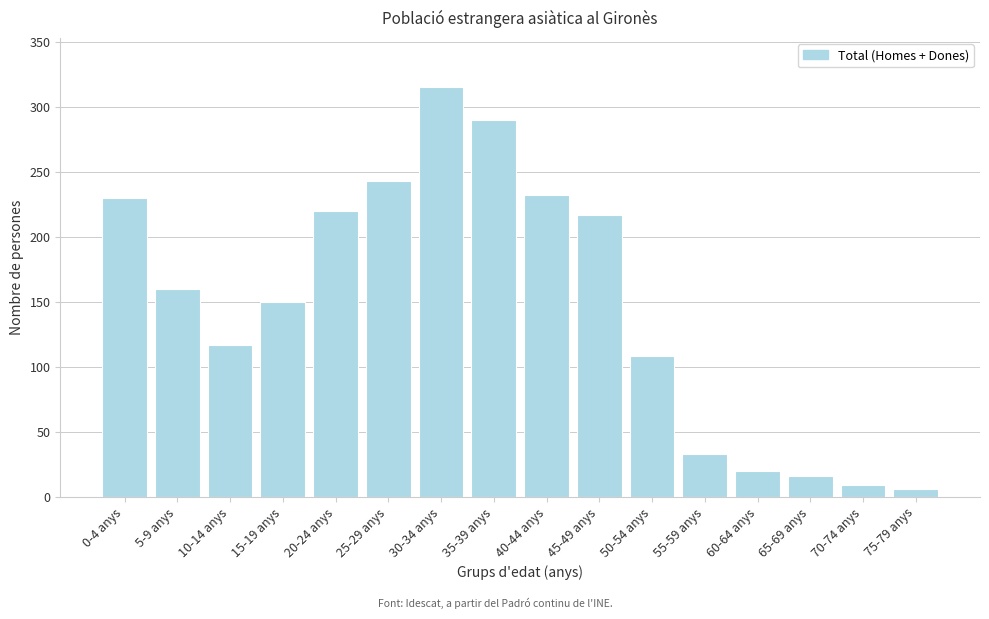

Reading right to left, list all the values displayed in this chart.

75-79 anys=6	70-74 anys=9	65-69 anys=16	60-64 anys=20	55-59 anys=33	50-54 anys=108	45-49 anys=217	40-44 anys=232	35-39 anys=290	30-34 anys=315	25-29 anys=243	20-24 anys=220	15-19 anys=150	10-14 anys=117	5-9 anys=160	0-4 anys=230